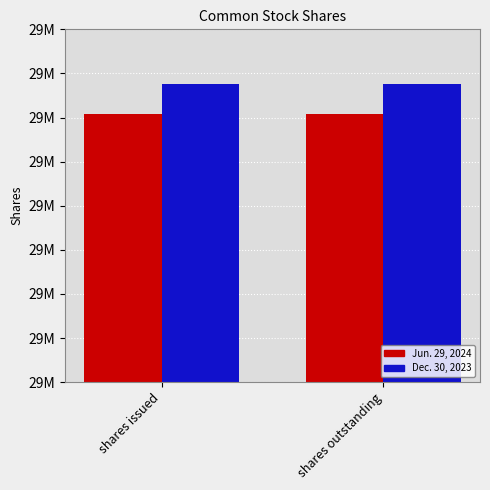

What are all the series names shown in the legend?

Jun. 29, 2024, Dec. 30, 2023